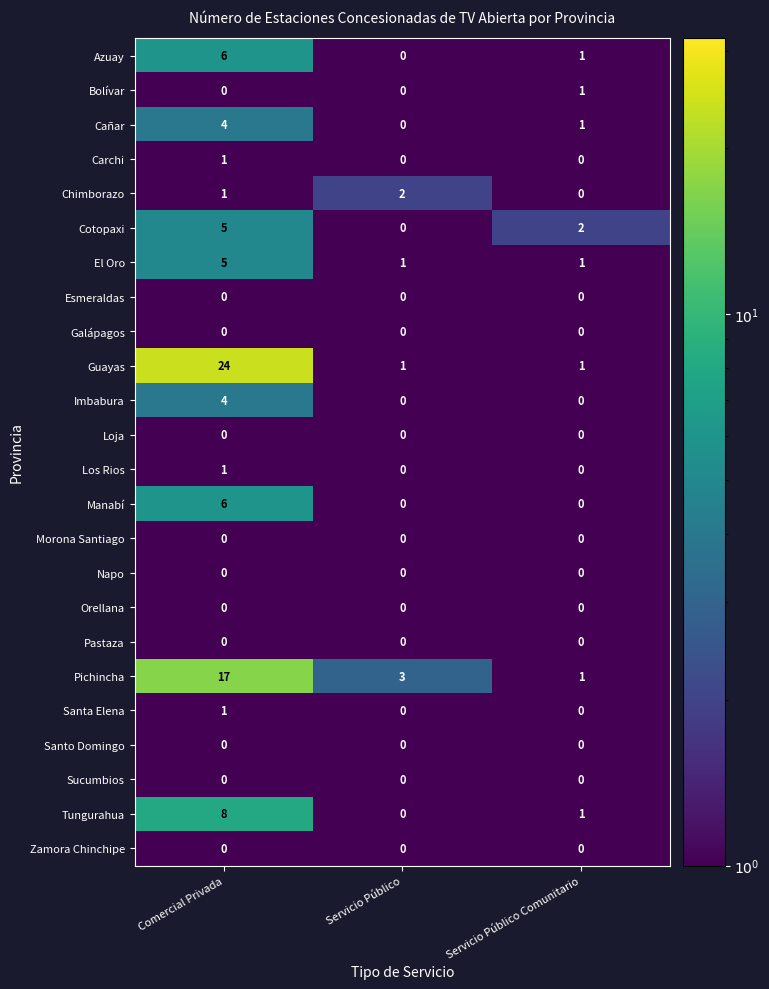

What is the average value of the Pichincha series?

7